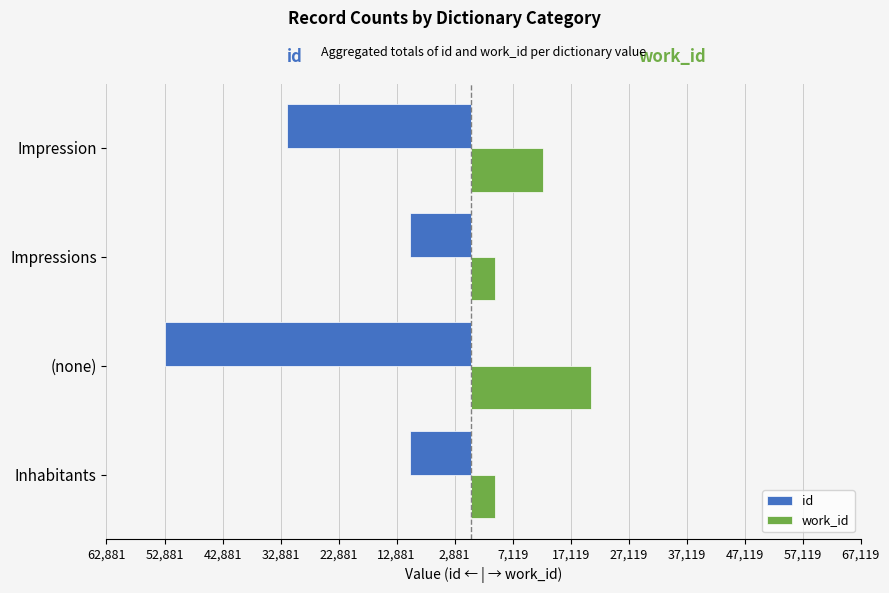

Count the number of categories in the chart.

4